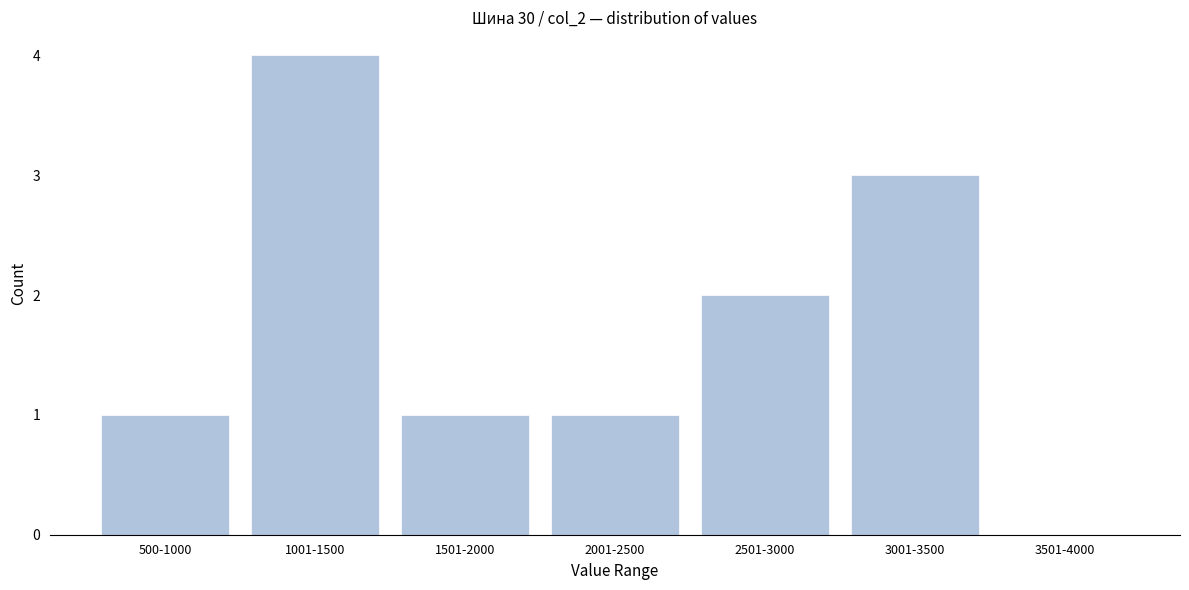

The chart shows a value of 2 at 2501-3000. True or false?

True